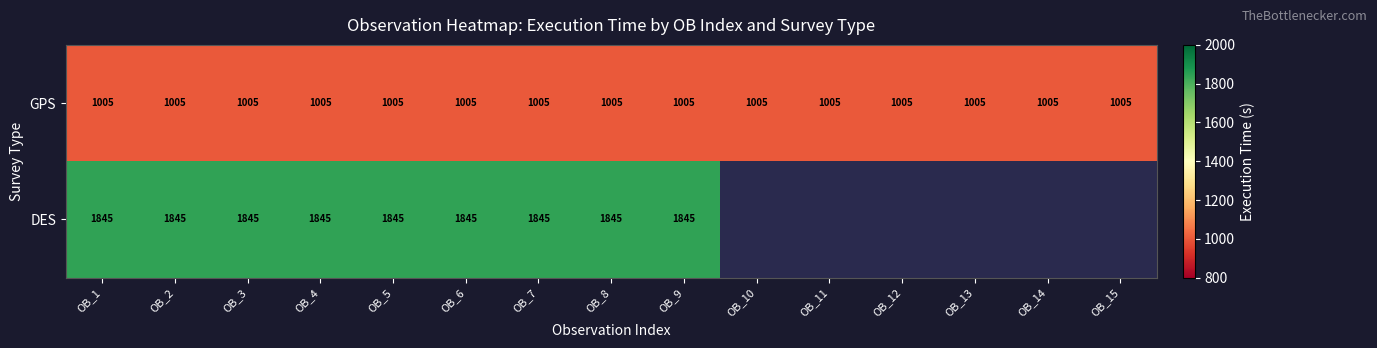

Is the value of GPS at OB_5 greater than the value of DES at OB_4?

No